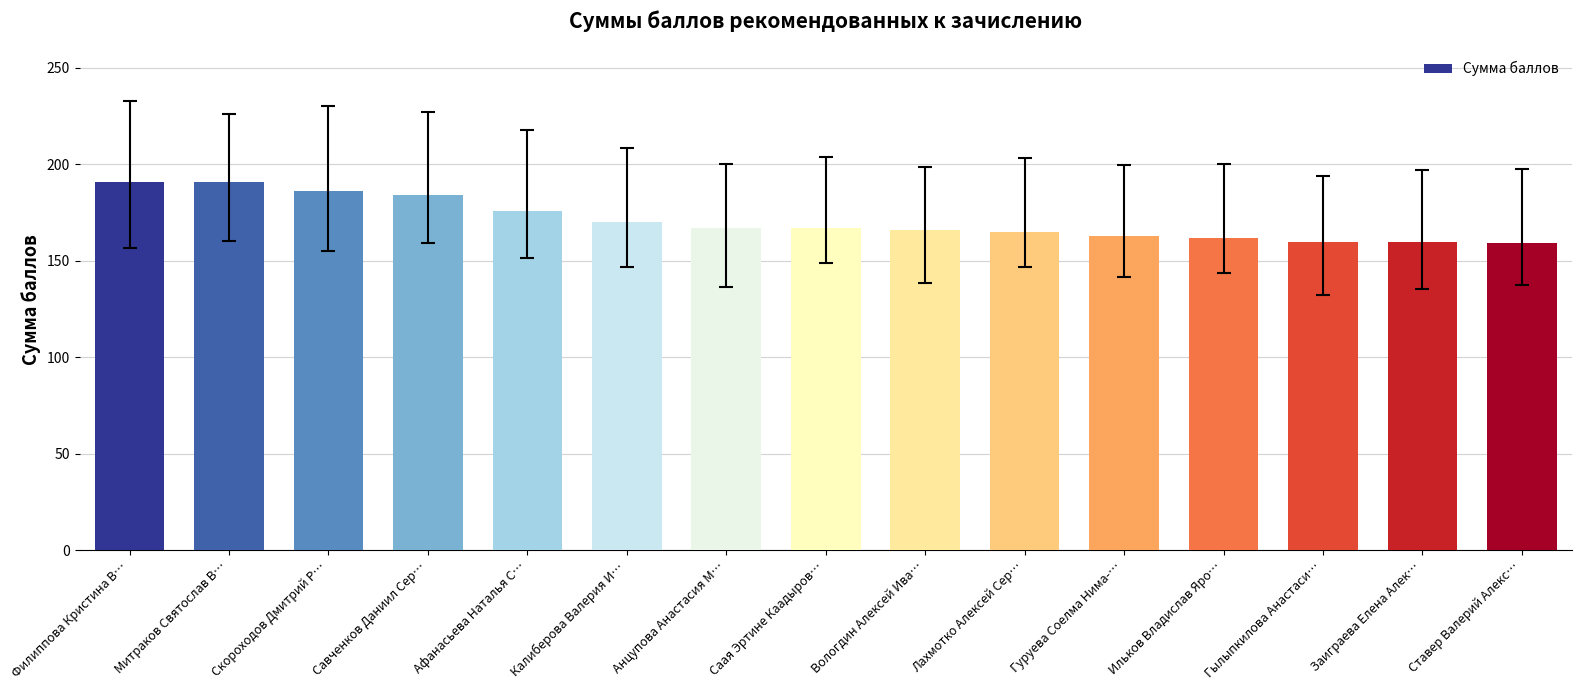

What is the minimum value shown in the chart?

159